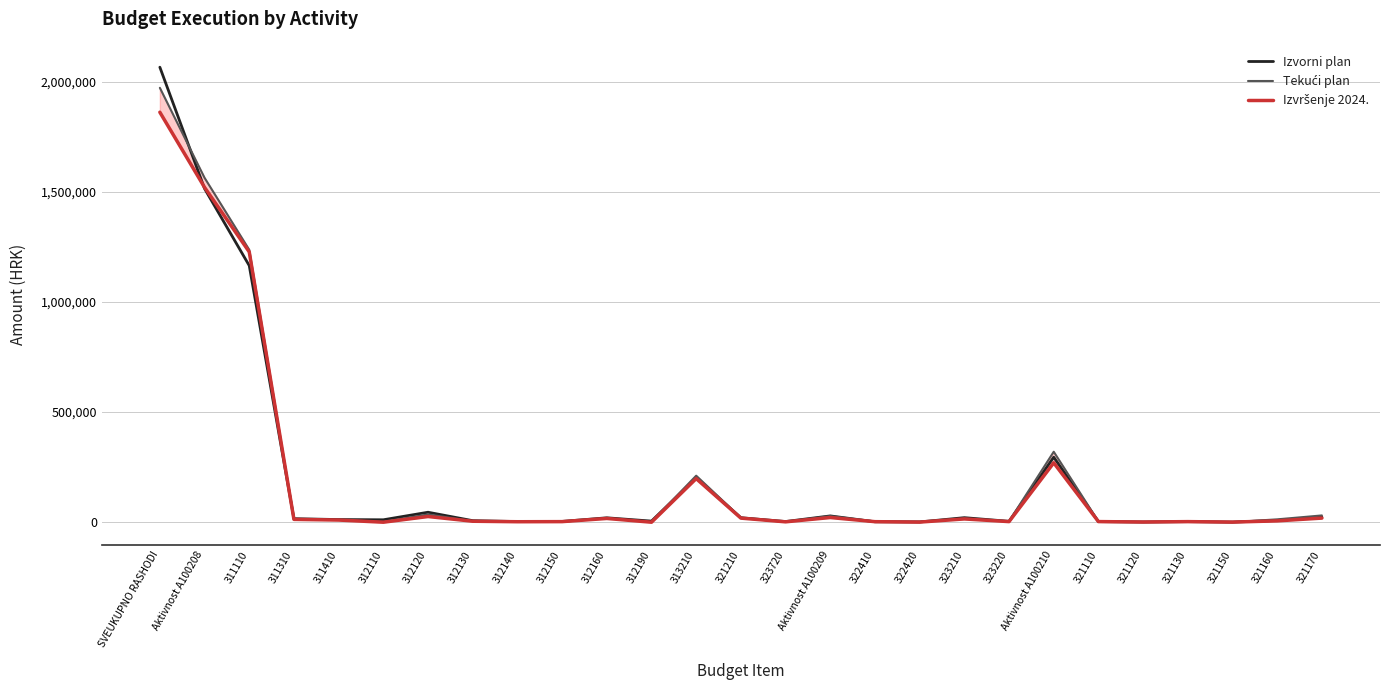

True or false: Tekući plan and Izvršenje 2024. cross at least once.

False